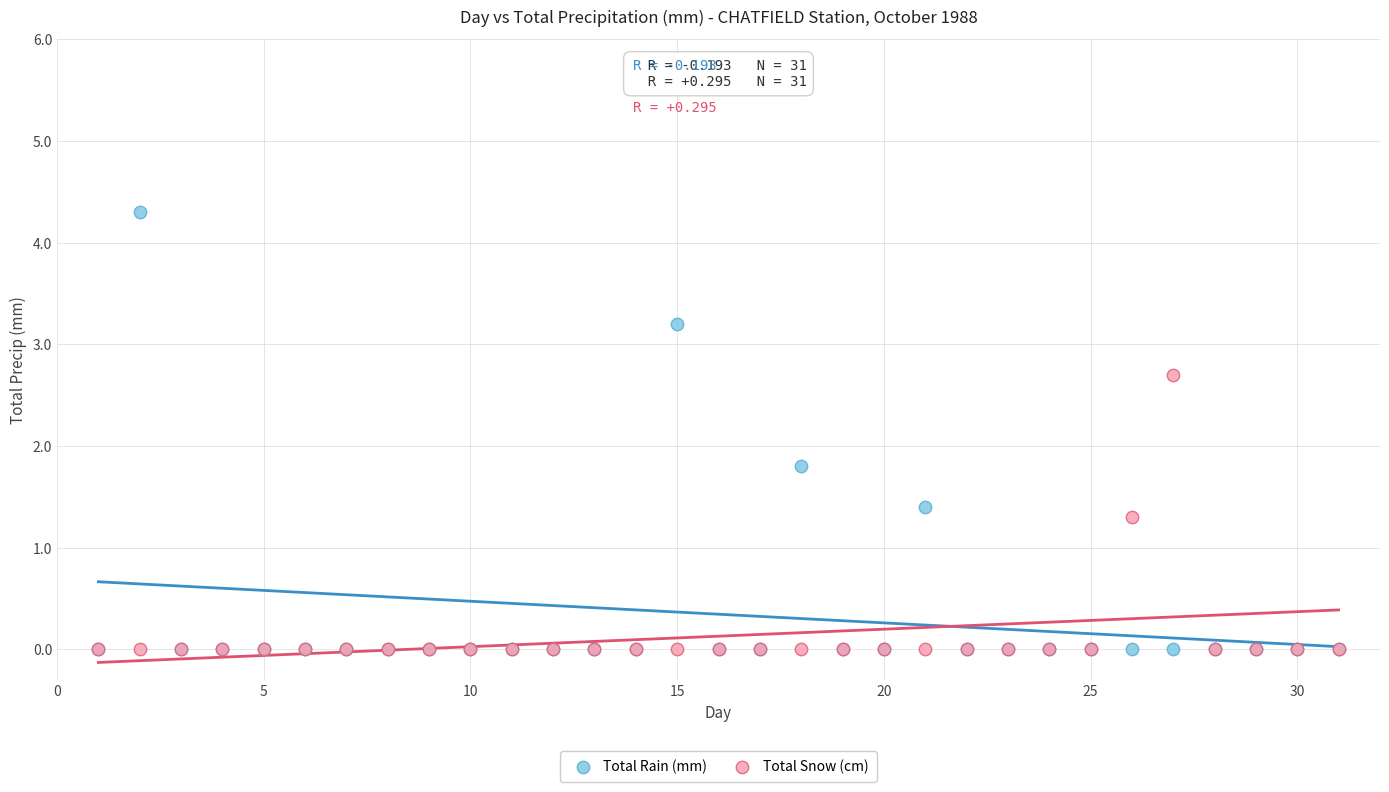

Across all series, what Y value is closest to 2?

1.8